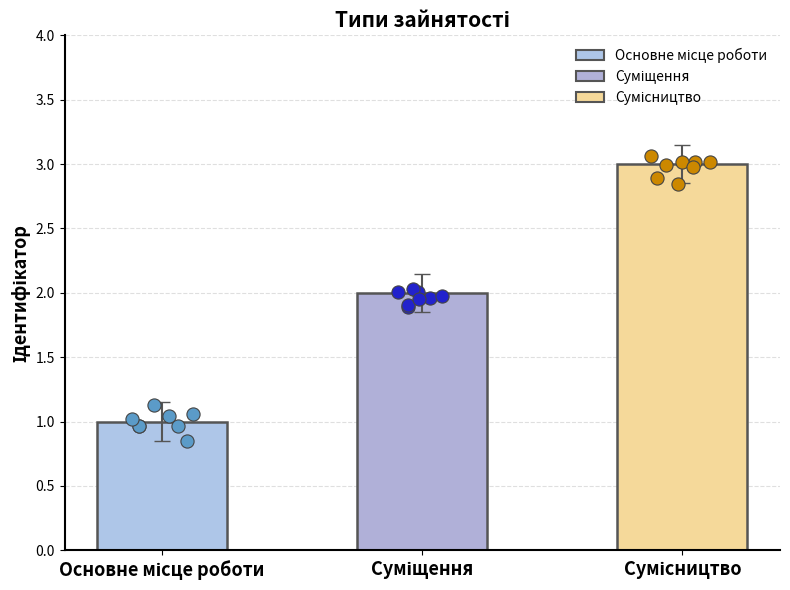

Between Сумісництво and Основне місце роботи, which is larger?

Сумісництво